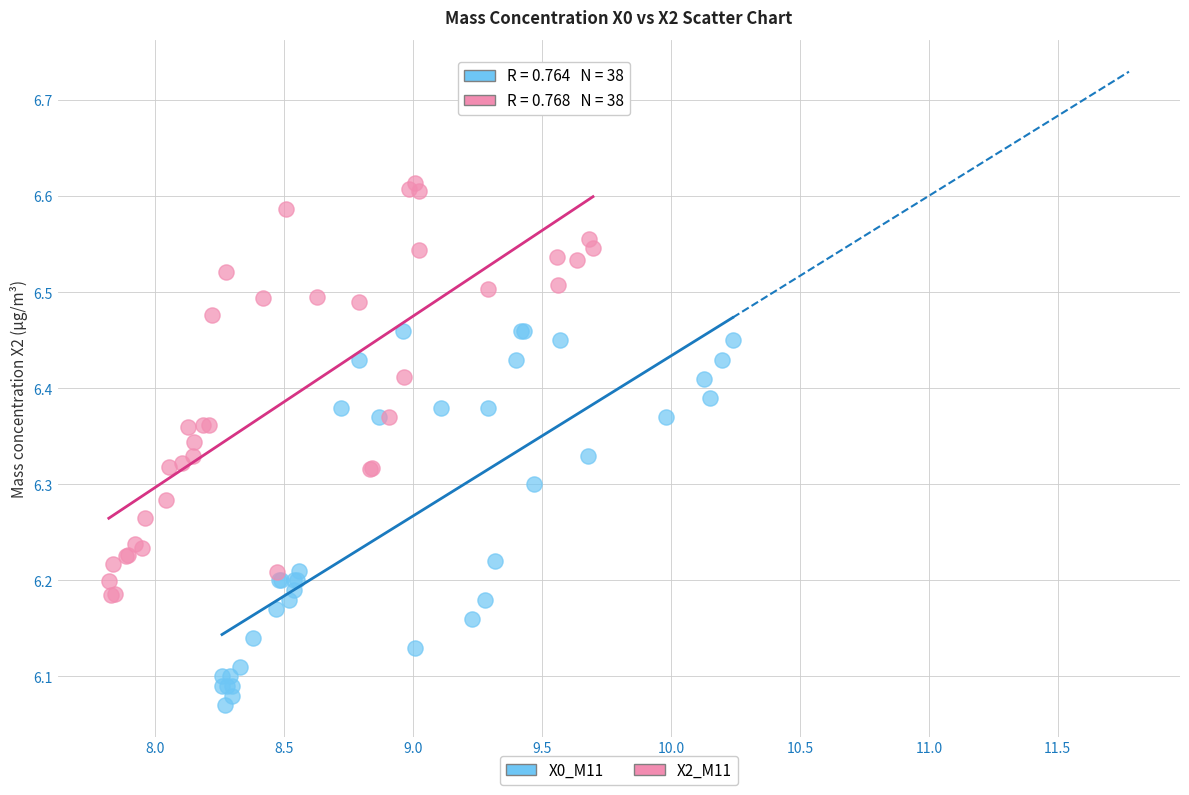

Which series has the widest spread of Y values?

X2_M11